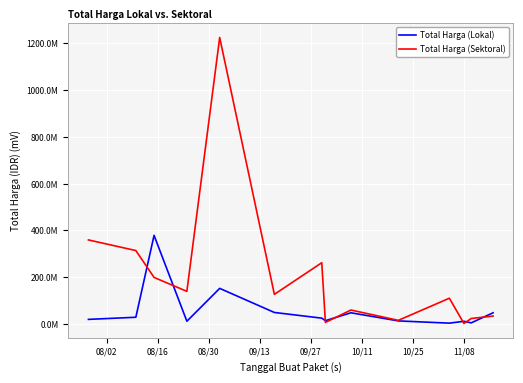

Which series has the largest range (max minus min)?

Total Harga (Sektoral)